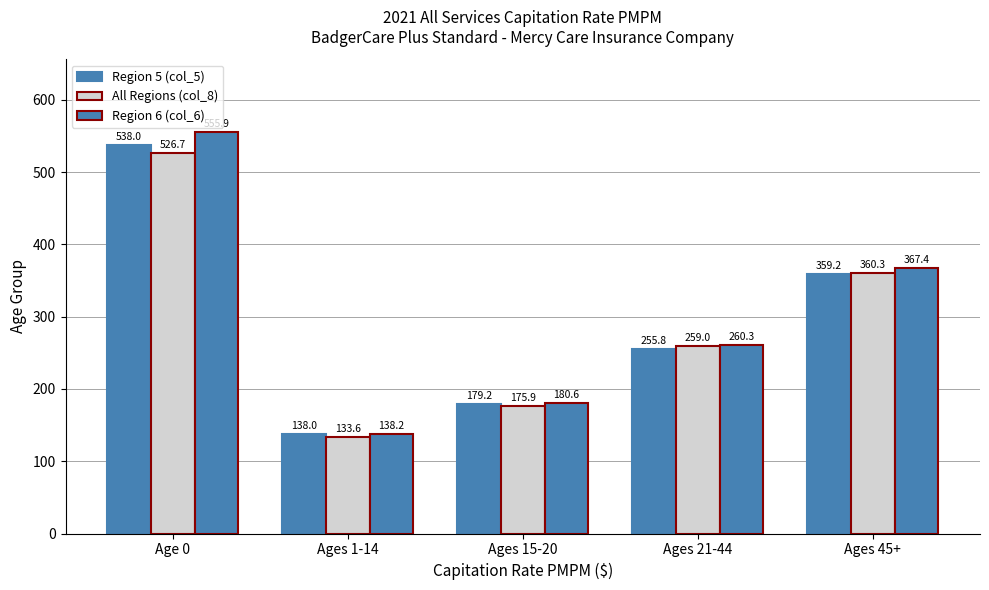

Does the chart contain any negative values?

No